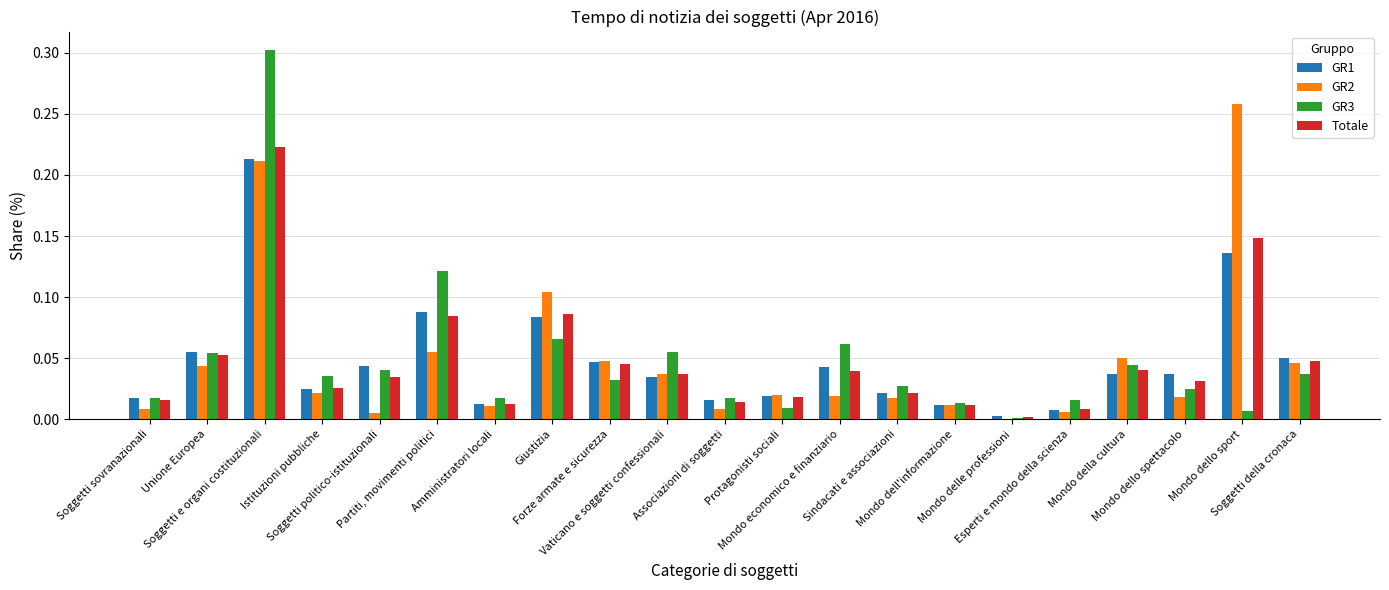

What is the sum of all Totale values?

1.0